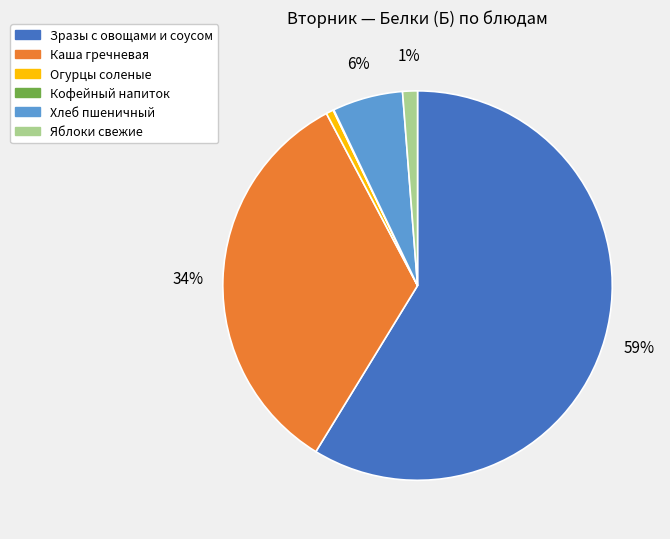

Combined, do Яблоки свежие and Хлеб пшеничный account for over 50%?

No